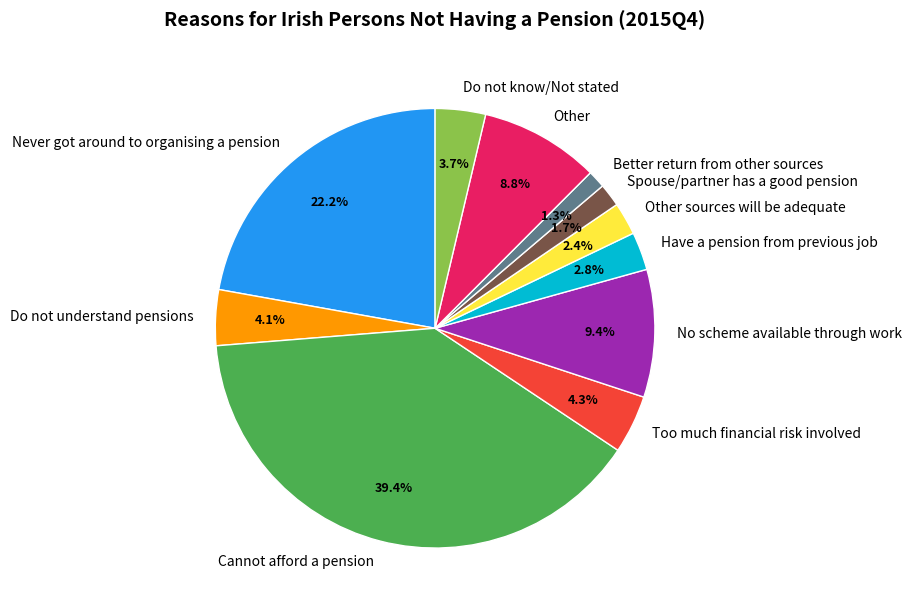

Combined, do Other sources will be adequate and Have a pension from previous job account for over 50%?

No